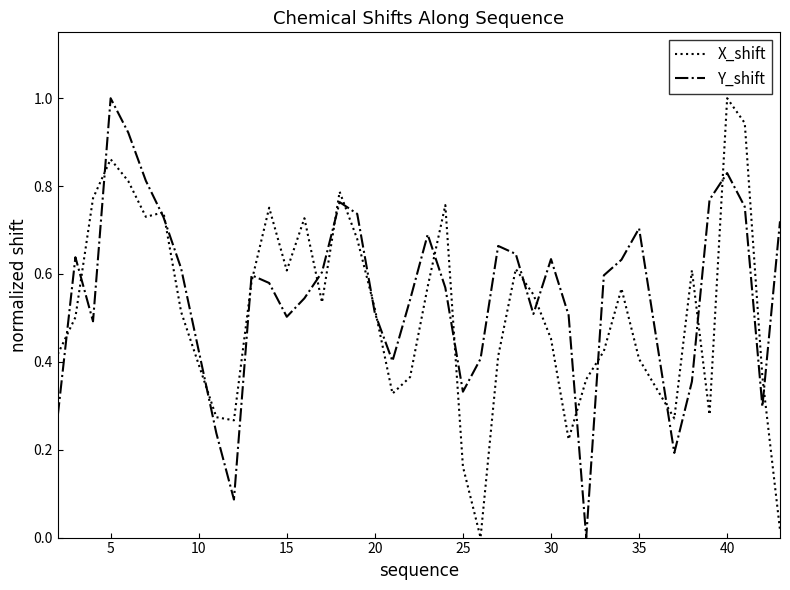

At which label does Y_shift reach its peak?

5